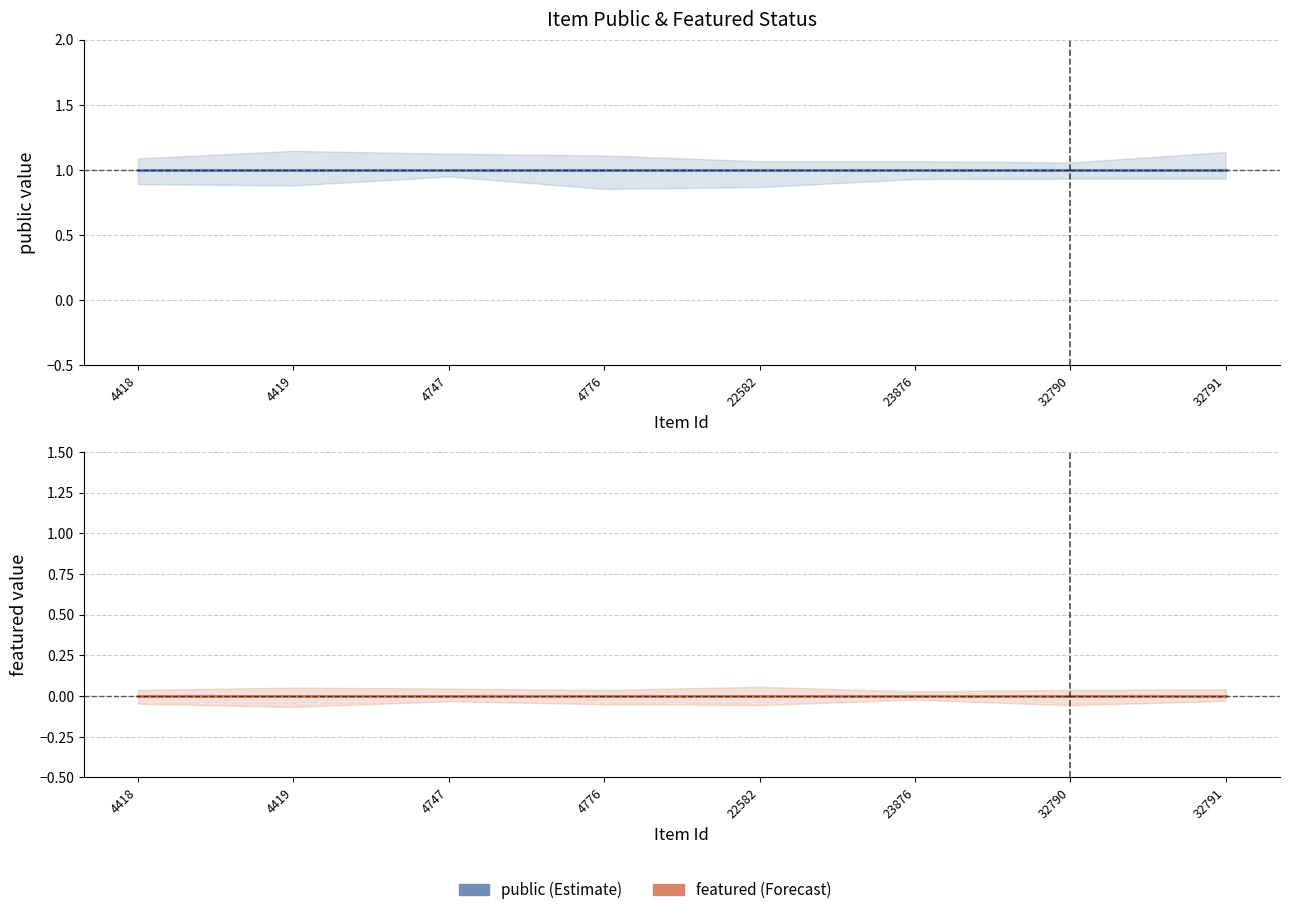

What is the value of the public point at the 4th from the left?

1